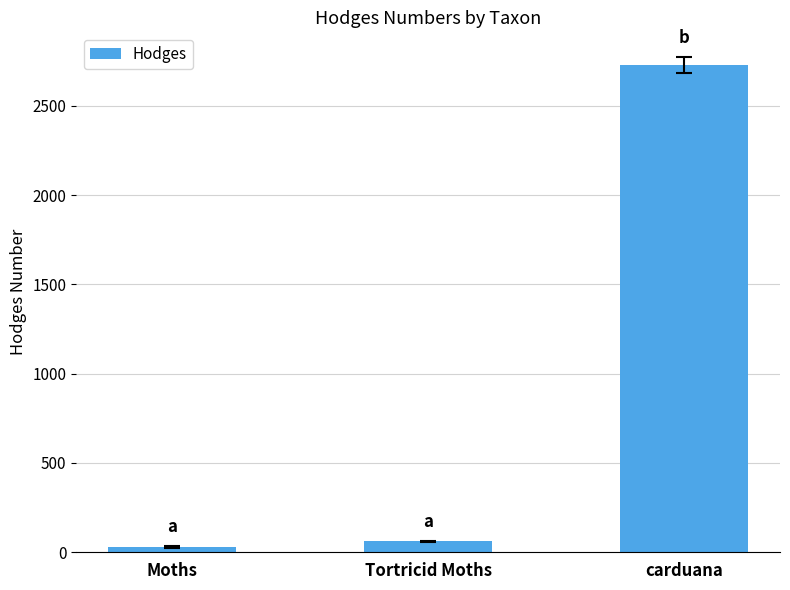

At which label is the value closest to 1378?

Tortricid Moths